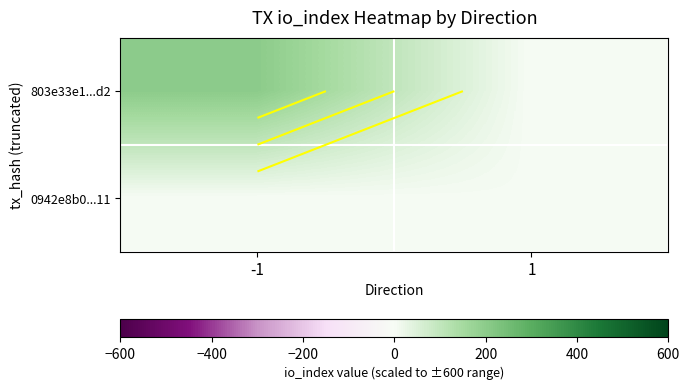

What is the sum of the 803e33e1...d2 values at 1 and -1?

200